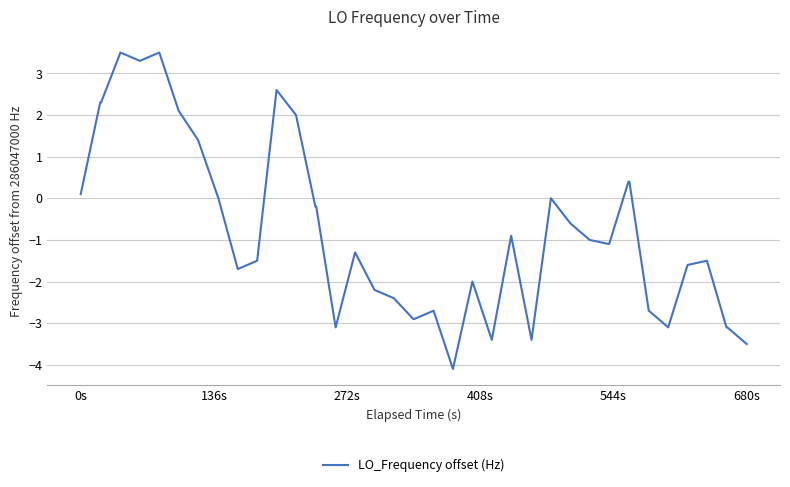

What is the difference between the second highest and second lowest values?

7.0